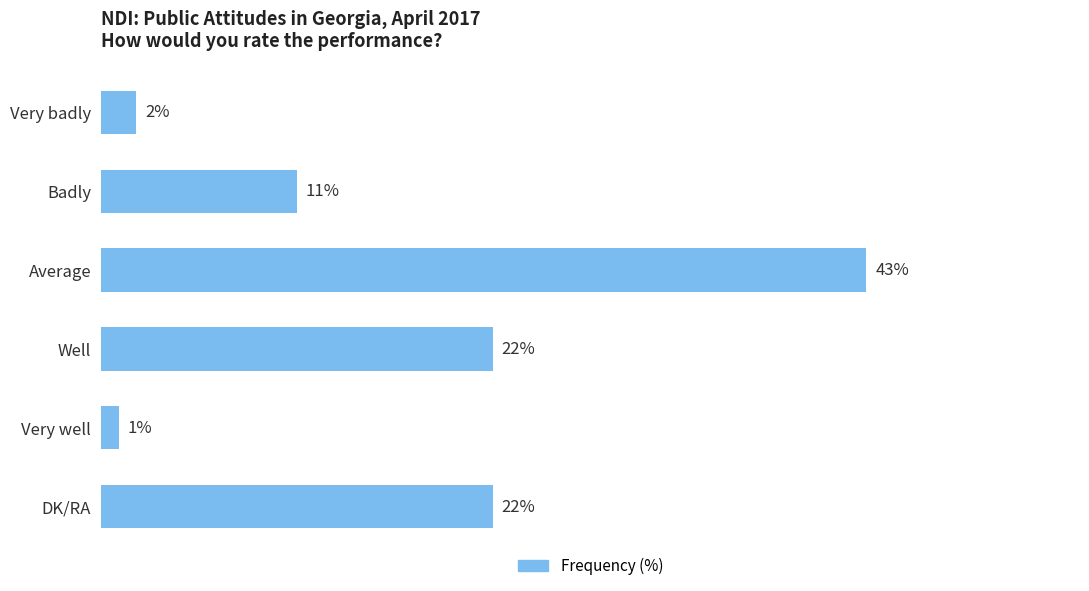

At which category does the chart reach its peak across all series?

Average